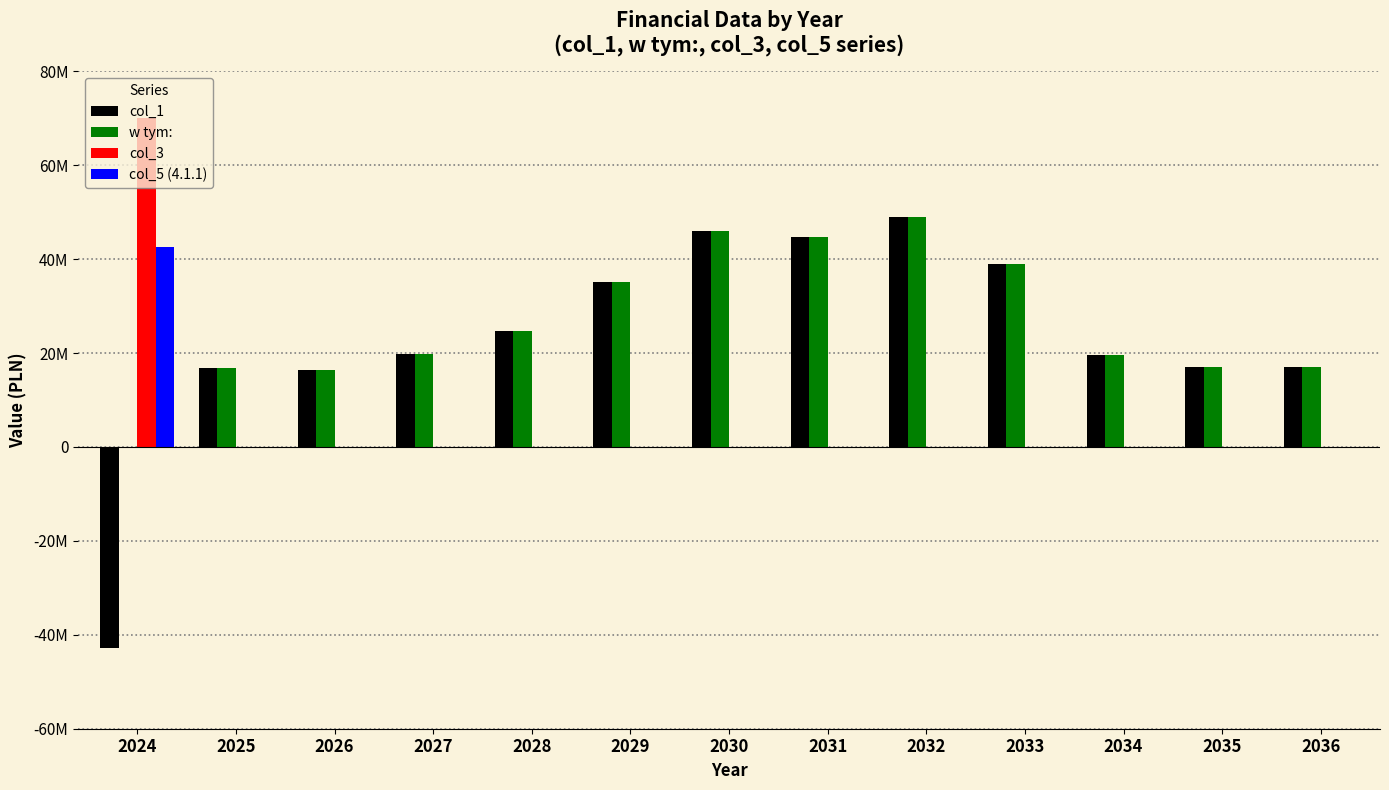

Reading left to right, list all the values displayed in this chart.

col_1: -42709556.8	16804000.0	16388000.0	19904000.0	24805100.0	35104700.0	45899000.0	44787000.0	49008100.0	39000100.0	19592000.0	17000000.0	17000000.0
w tym:: 0.0	16804000.0	16388000.0	19904000.0	24805100.0	35104700.0	45899000.0	44787000.0	49008100.0	39000100.0	19562000.0	17000000.0	17000000.0
col_3: 70113556.8	0.0	0.0	0.0	0.0	0.0	0.0	0.0	0.0	0.0	0.0	0.0	0.0
col_5 (4.1.1): 42596000.0	0.0	0.0	0.0	0.0	0.0	0.0	0.0	0.0	0.0	0.0	0.0	0.0